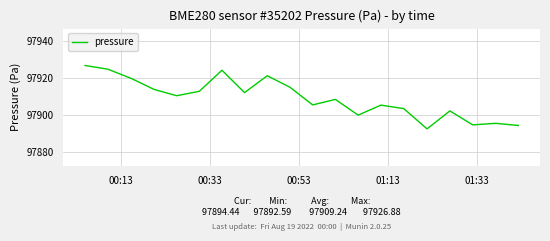

What is the maximum value shown in the chart?

97926.9